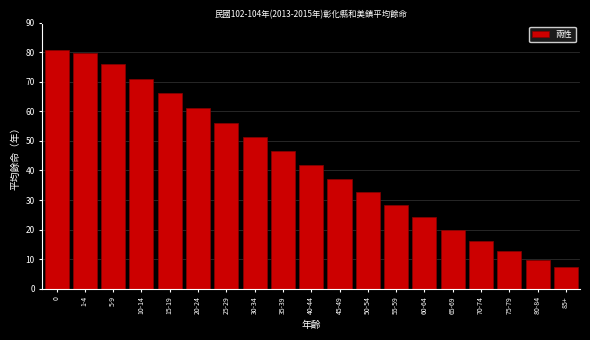

Reading right to left, list all the values displayed in this chart.

85+=7.3	80-84=9.7	75-79=12.8	70-74=16.2	65-69=20.0	60-64=24.1	55-59=28.3	50-54=32.7	45-49=37.1	40-44=41.7	35-39=46.5	30-34=51.3	25-29=56.2	20-24=61.2	15-19=66.1	10-14=71.0	5-9=75.9	1-4=79.9	0=80.7